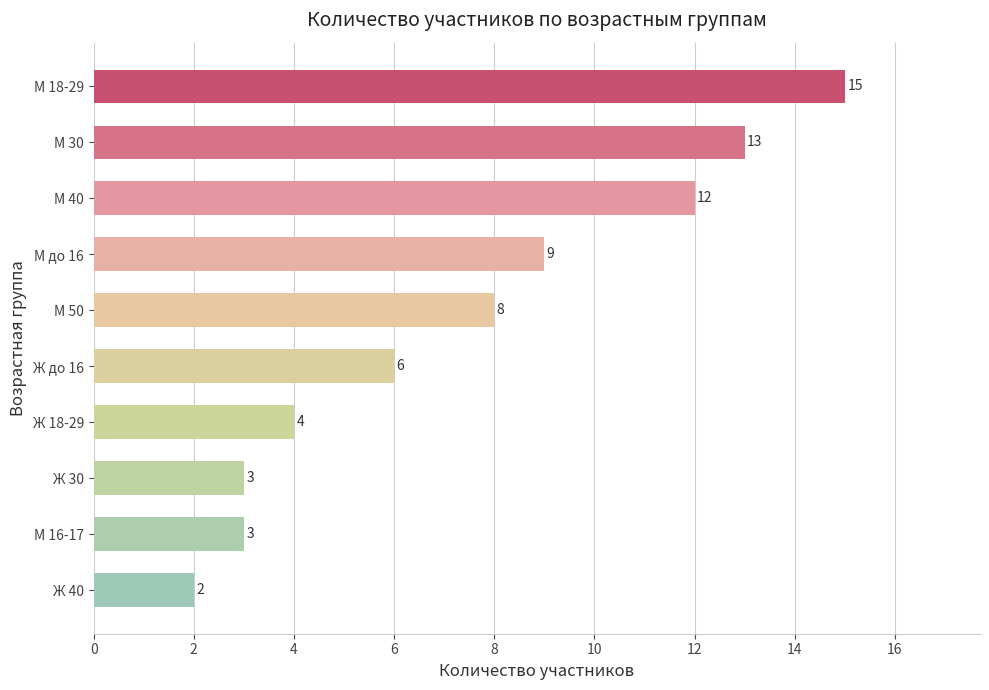

How many data points are less than 8?

5